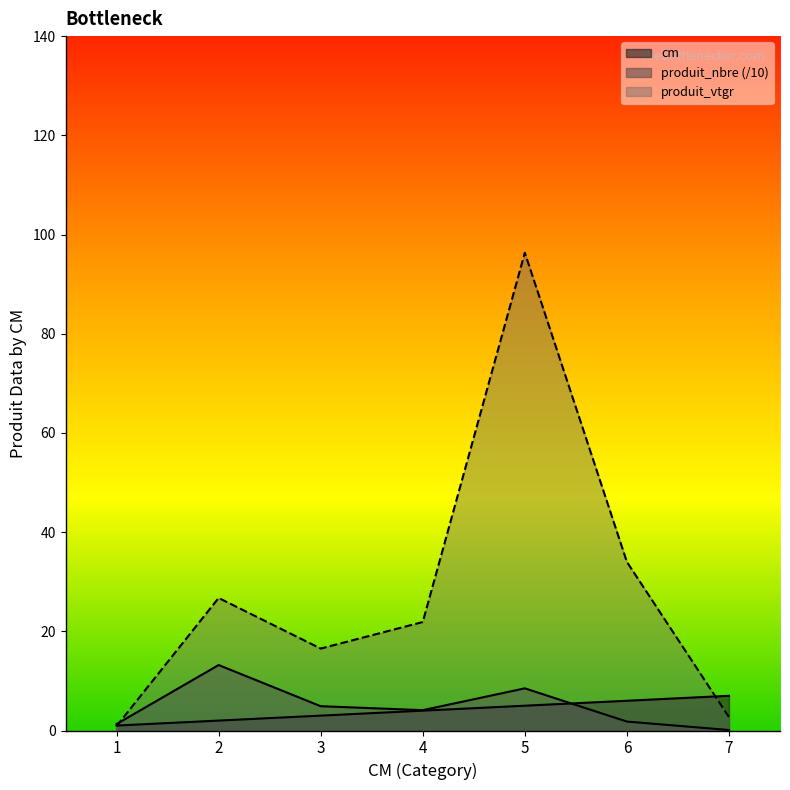

Reading left to right, transcribe all the data shown in this chart.

cm: 1.0	2.0	3.0	4.0	5.0	6.0	7.0
produit_nbre: 1.3	13.2	4.9	4.1	8.5	1.8	0.1
produit_vtgr: 0.9	26.7	16.5	21.9	96.3	34.0	2.7